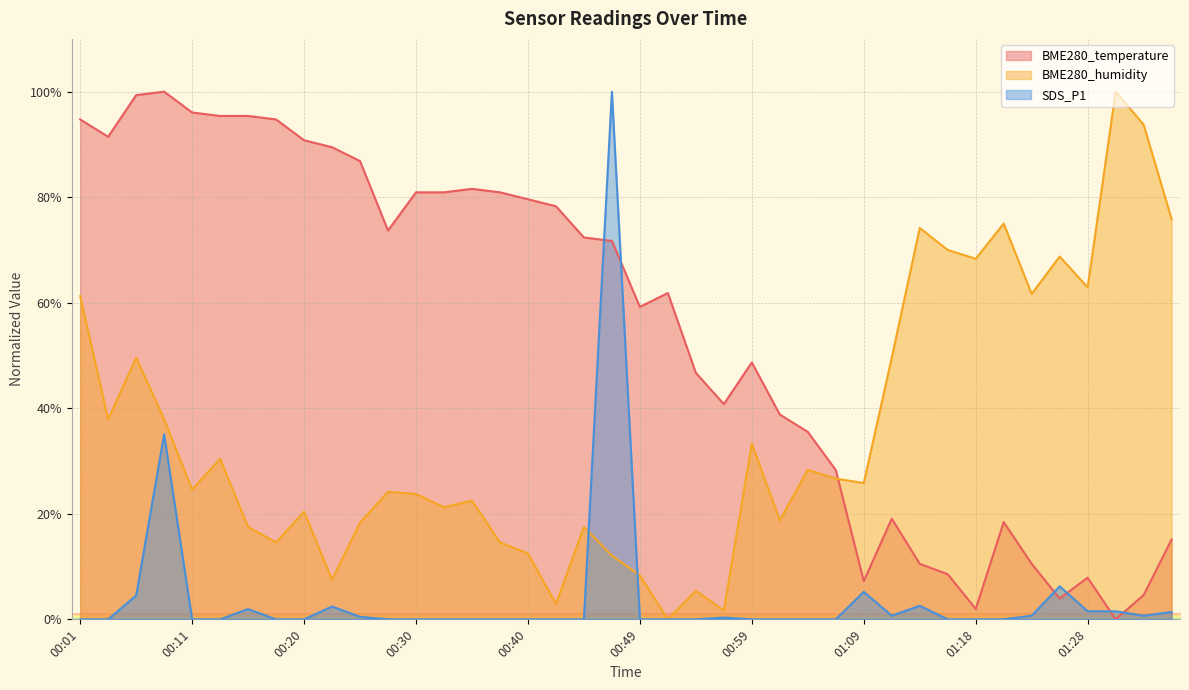

True or false: SDS_P1 and BME280_humidity intersect in this chart.

True